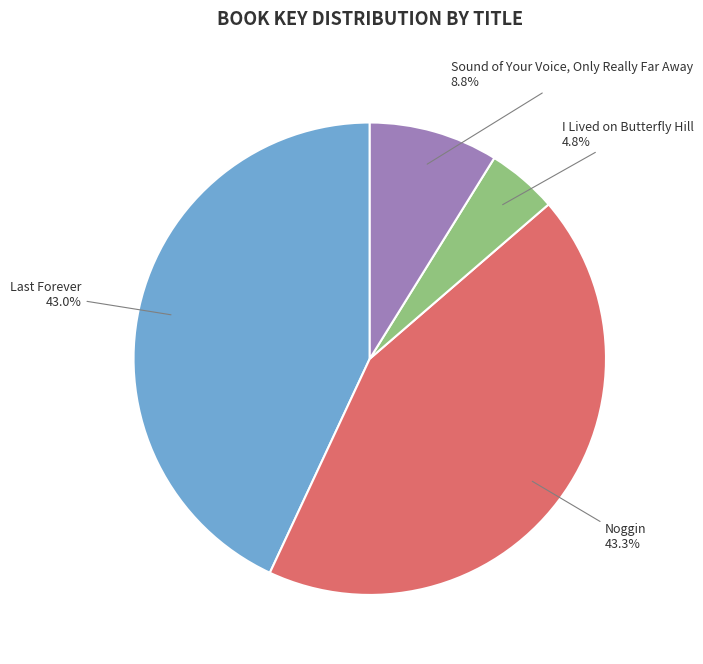

Which category has the smallest portion of the pie?

I Lived on Butterfly Hill